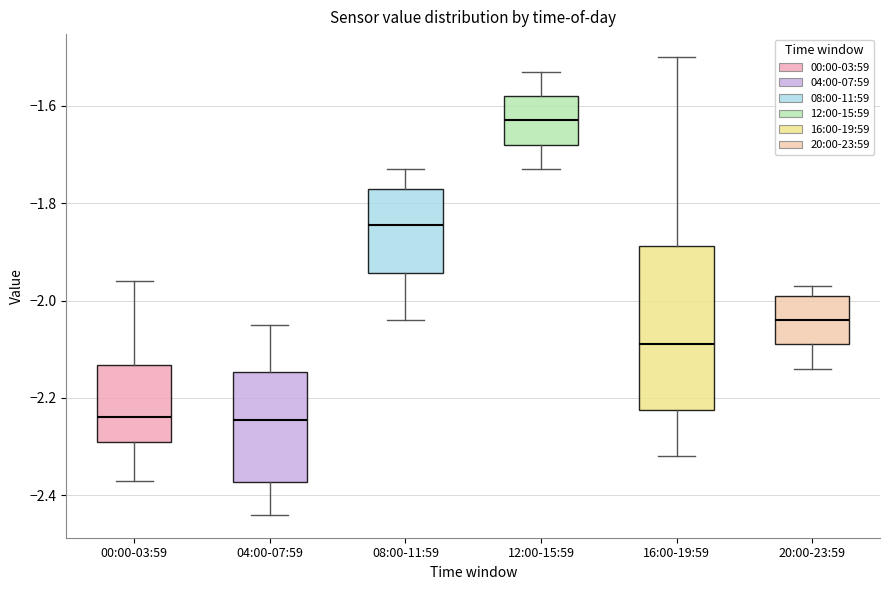

Reading left to right, transcribe this box plot: for each box, give where its median line is, the range the box spans, and where its two whiskers end, as read against the y-axis. The values are not printed on the chart, so give them approximately, as read against the axis.

00:00-03:59: median -2.24, box -2.28 to -2.14, whiskers -2.36 to -1.96
04:00-07:59: median -2.24, box -2.38 to -2.14, whiskers -2.44 to -2.04
08:00-11:59: median -1.84, box -1.94 to -1.76, whiskers -2.04 to -1.72
12:00-15:59: median -1.62, box -1.68 to -1.58, whiskers -1.72 to -1.52
16:00-19:59: median -2.08, box -2.22 to -1.88, whiskers -2.32 to -1.50
20:00-23:59: median -2.04, box -2.08 to -1.98, whiskers -2.14 to -1.96